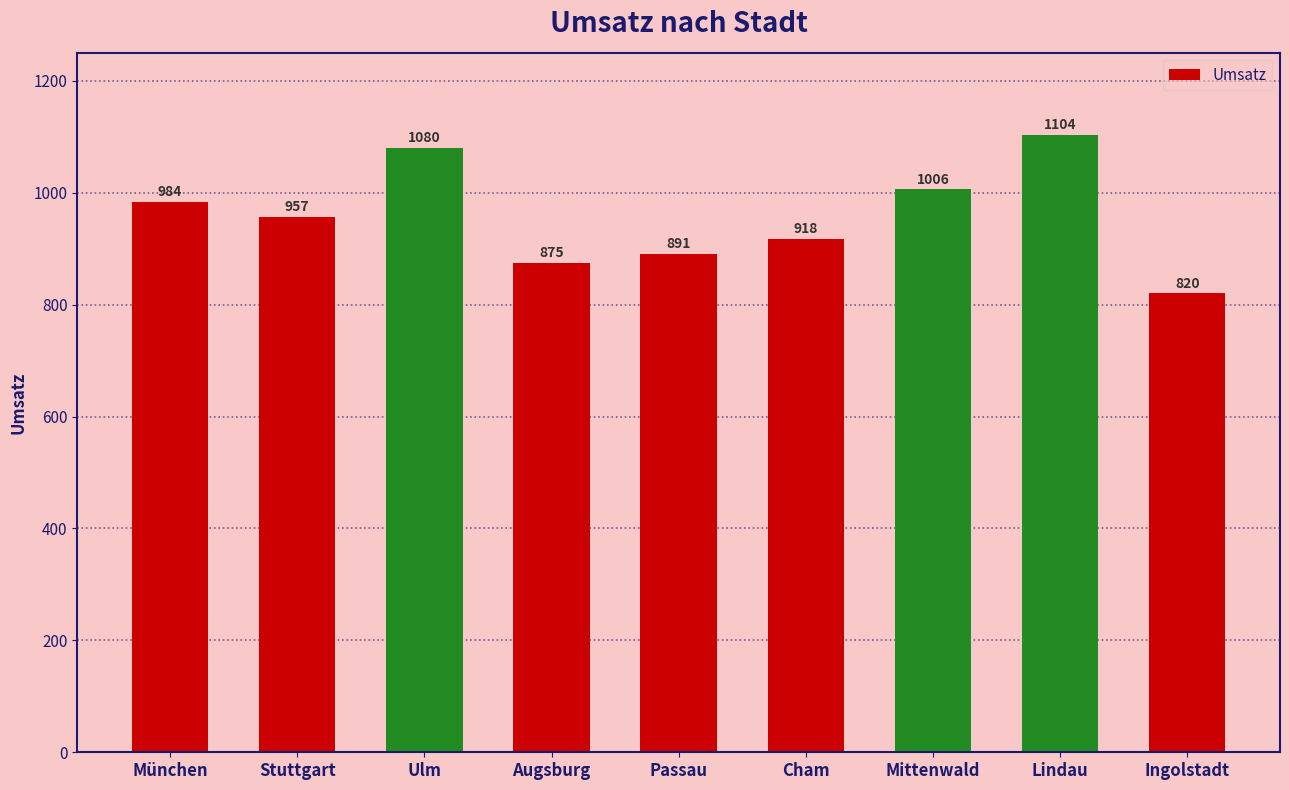

Does the chart contain stacked bars?

No